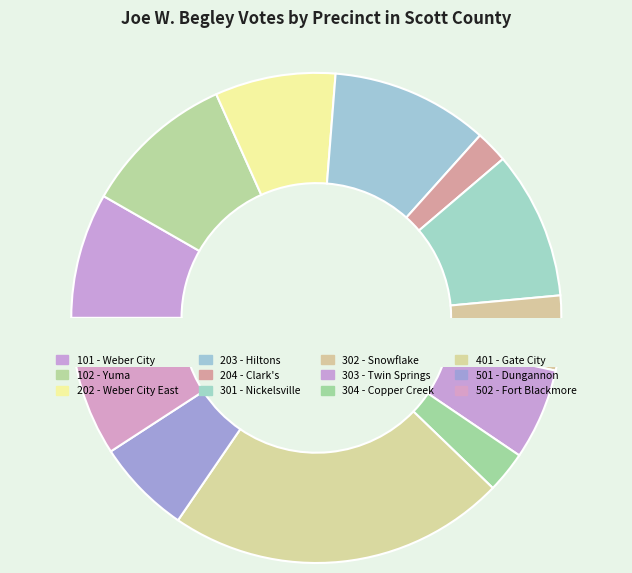

Which slice is the smallest?

204 - Clark's